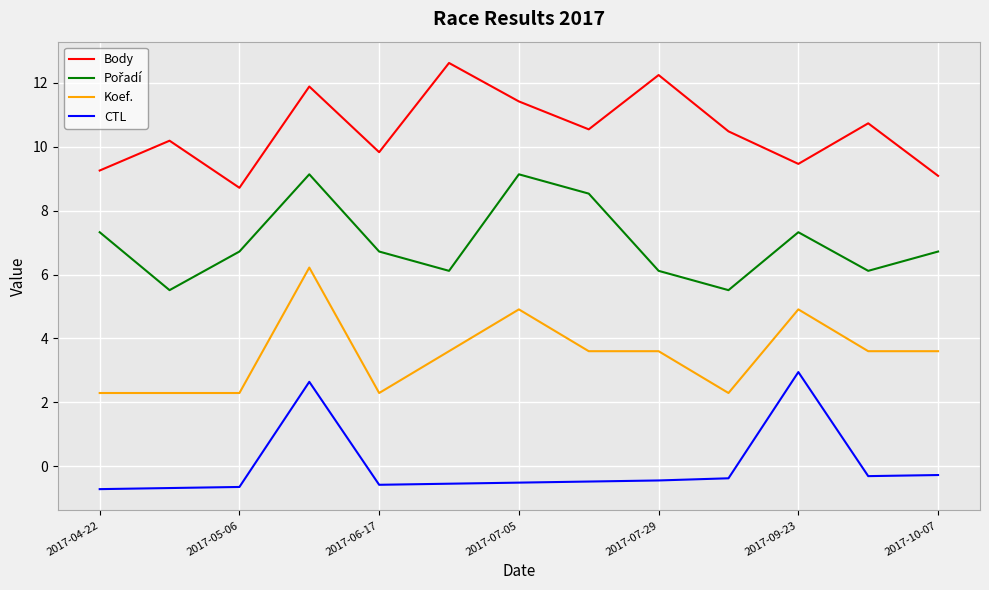

Which series has the largest total across all categories?

Body